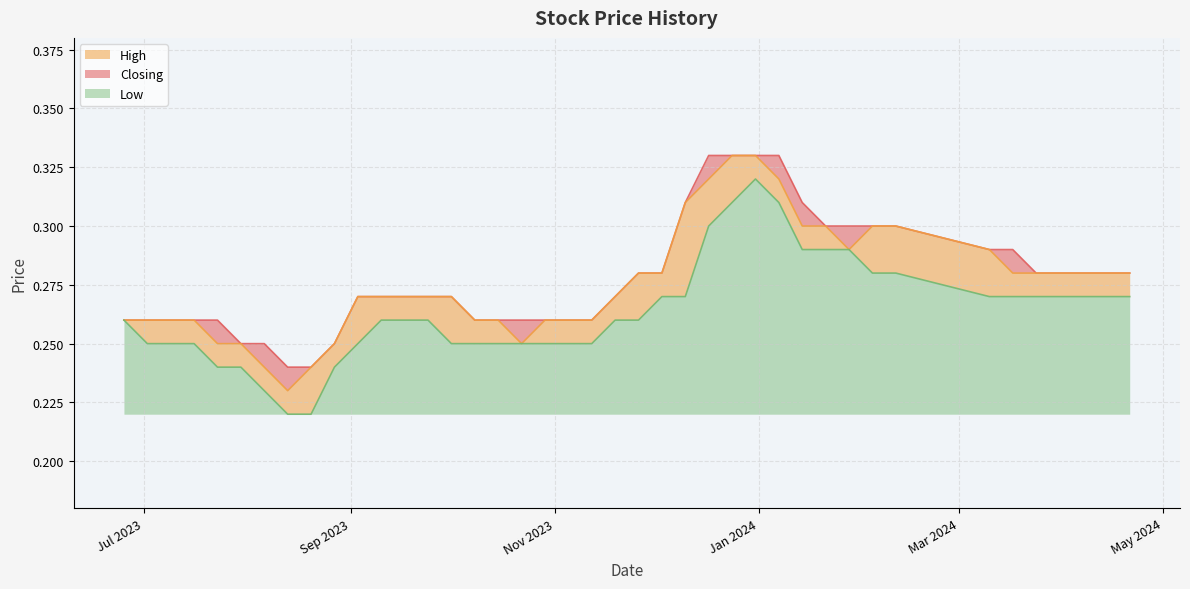

What is the average value of the High series?

0.3